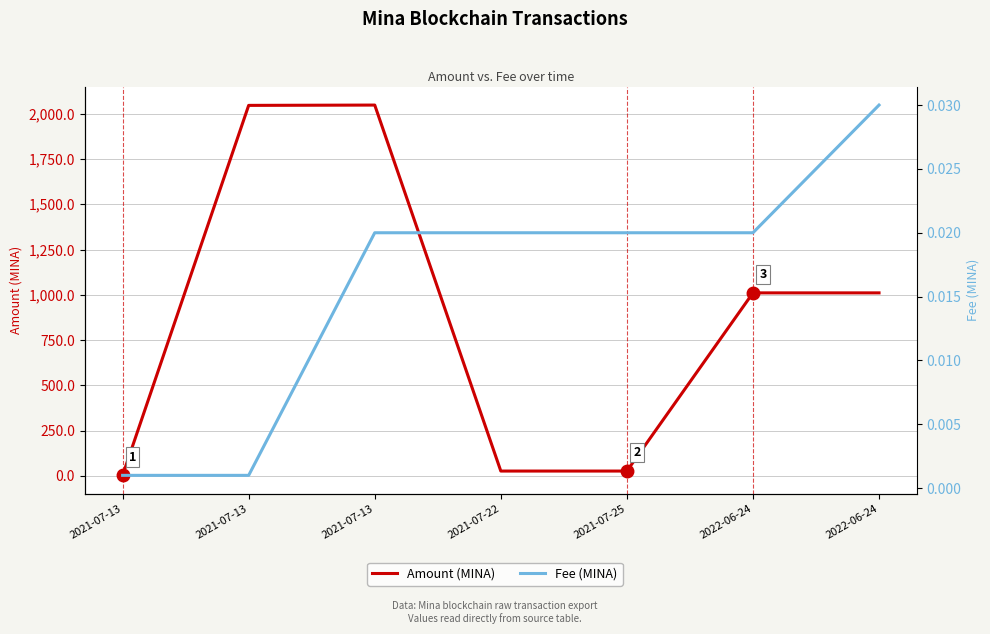

At 2021-07-22, list the series in order from smallest to largest.

Fee (MINA), Amount (MINA)